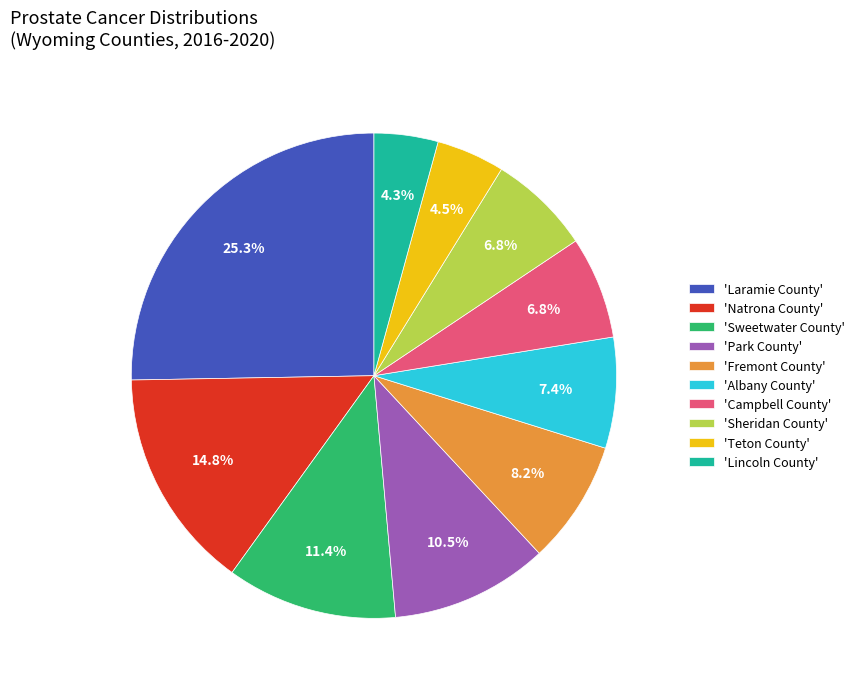

Is the sum of 'Albany County' and 'Sweetwater County' greater than half?

No